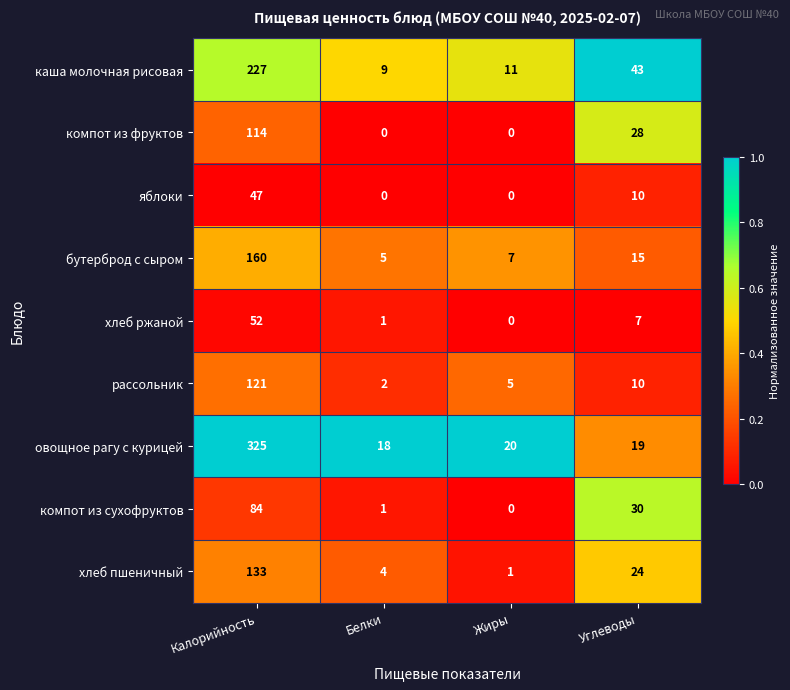

At how many categories does at least one series exceed 0?

4